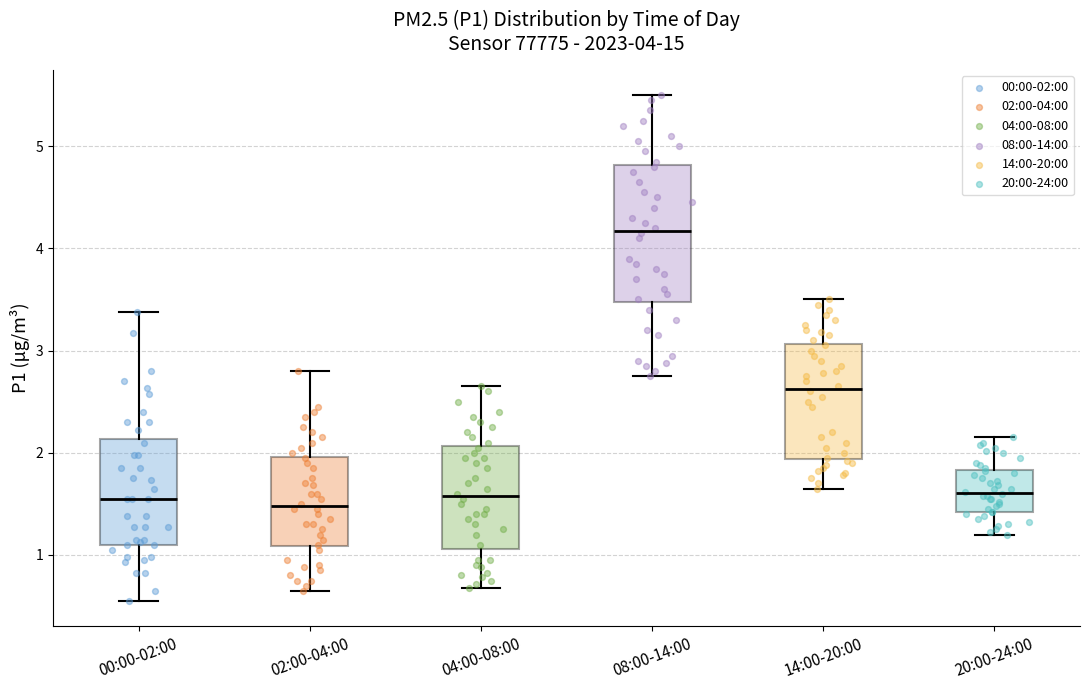

Which box is the tallest, from its lower edge to its upper edge?

08:00-14:00